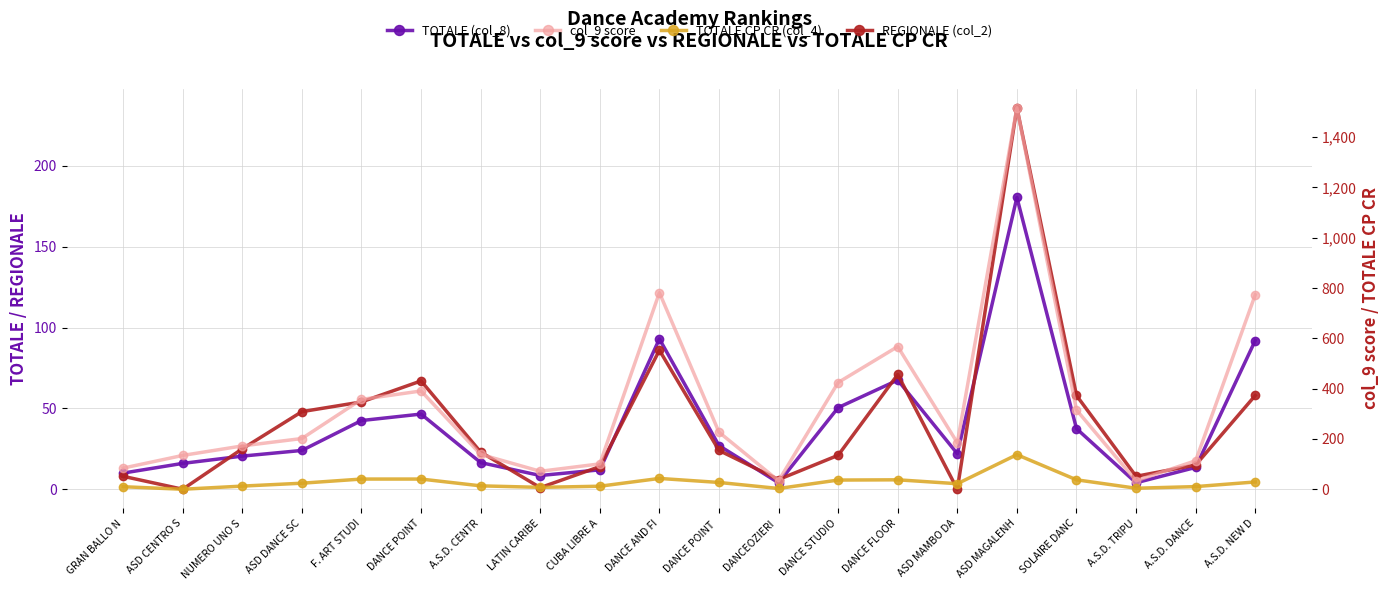

What is the sum of all col_9 score values?

6621.6